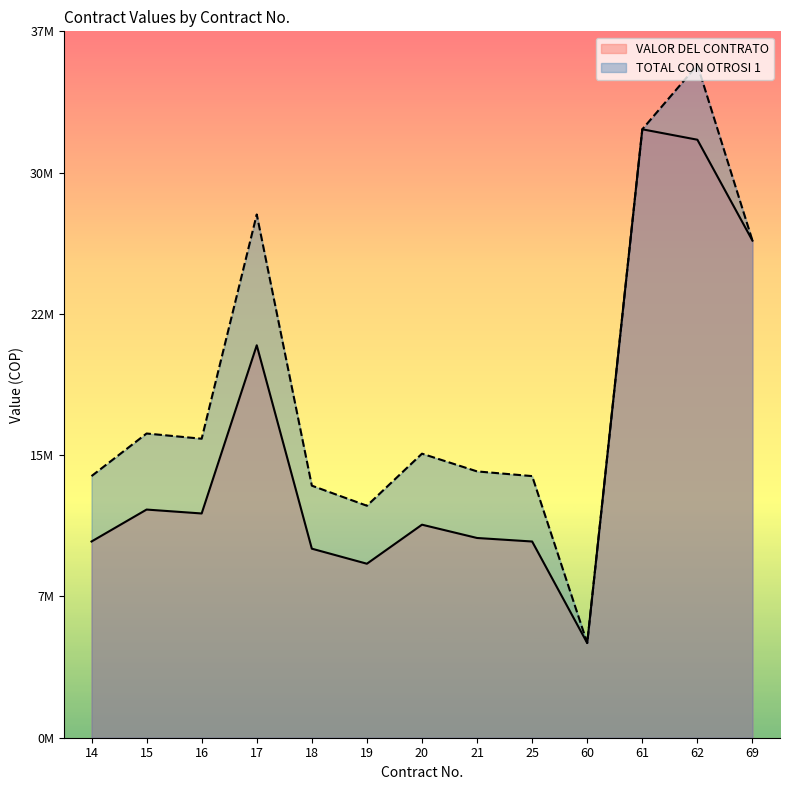

Between 18 and 20, which series saw the biggest shift?

TOTAL CON OTROSI 1